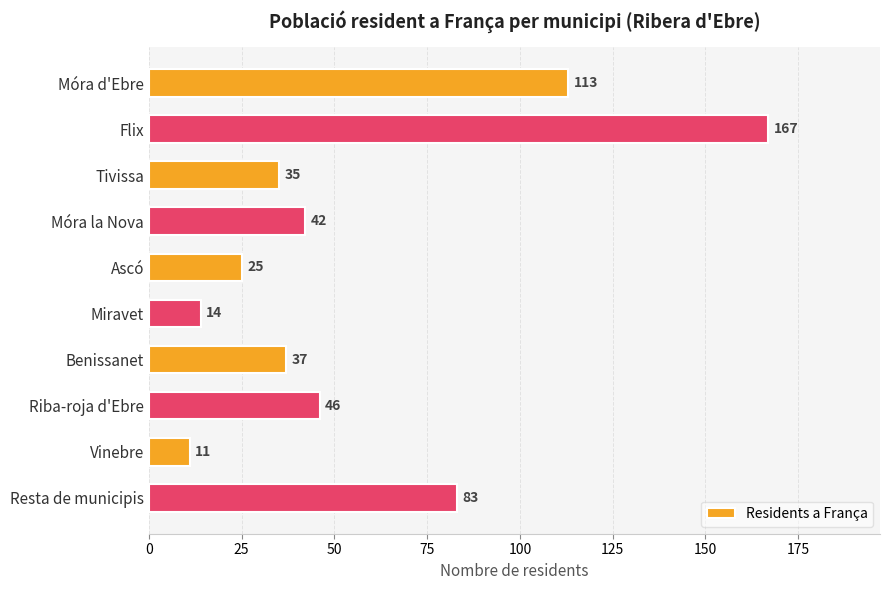

List the labels in order of value, largest first.

Flix, Móra d'Ebre, Resta de municipis, Riba-roja d'Ebre, Móra la Nova, Benissanet, Tivissa, Ascó, Miravet, Vinebre